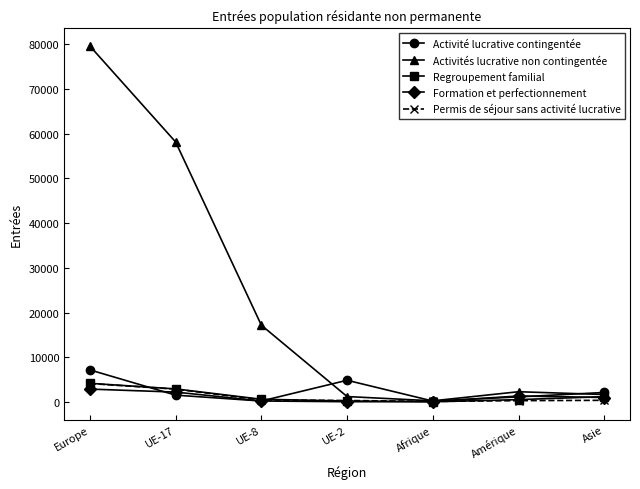

What is the value of the Formation et perfectionnement point at the 2nd from the left?

2242